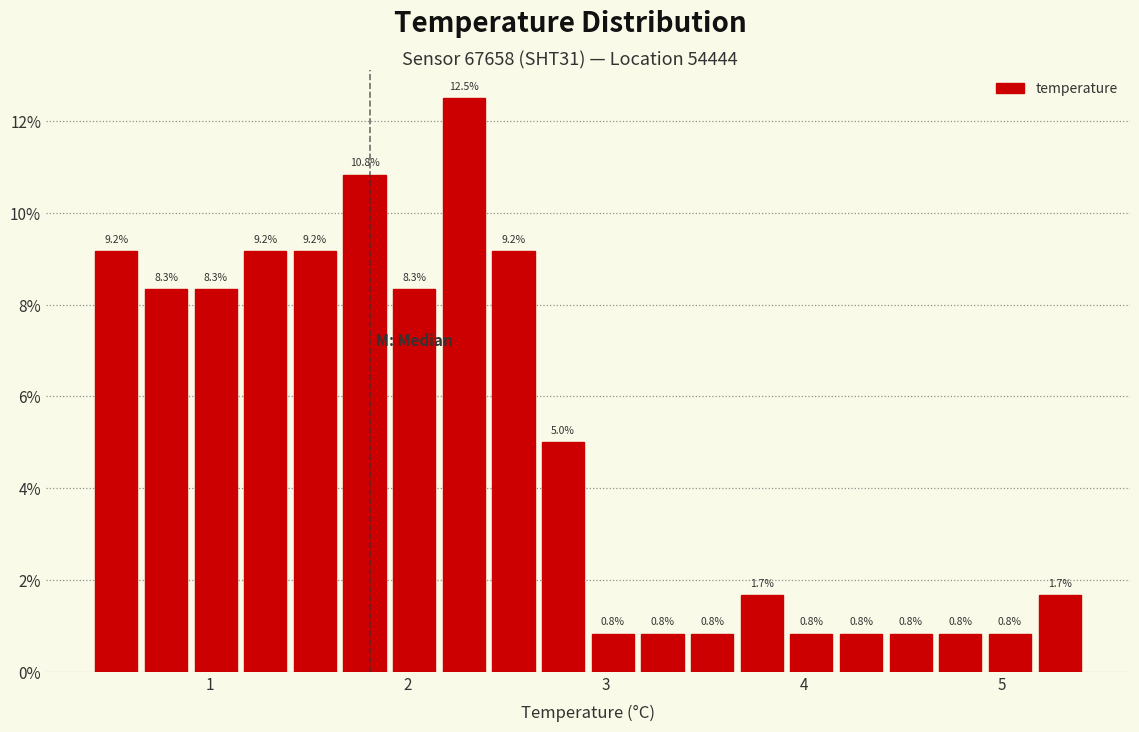

Around what value on the x-axis is the tallest bar? Give the approximate position of its centre, as read against the axis.

2.3